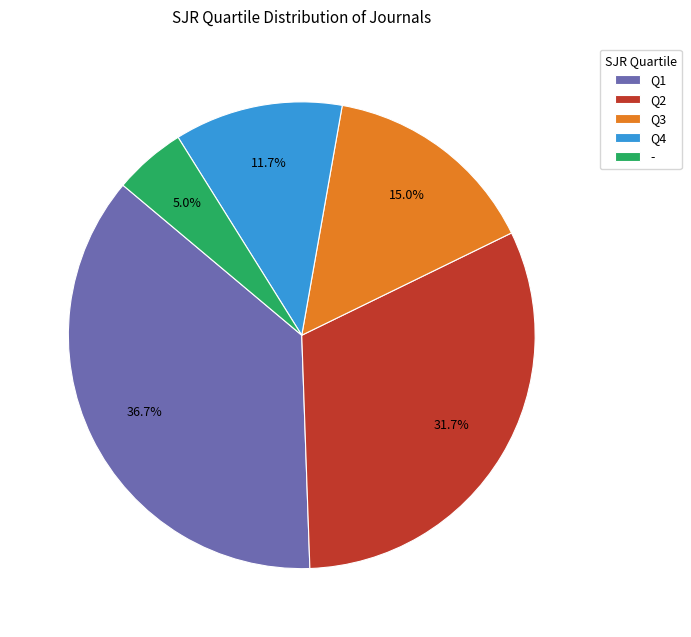

To the nearest percent, what portion does Q2 represent?

32%